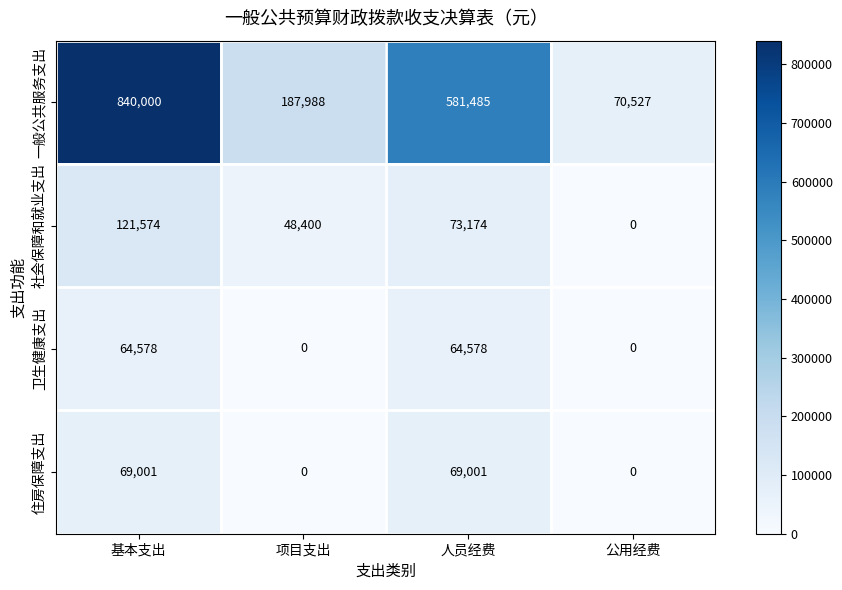

How many values in the 社会保障和就业支出 series are below 73174?

2